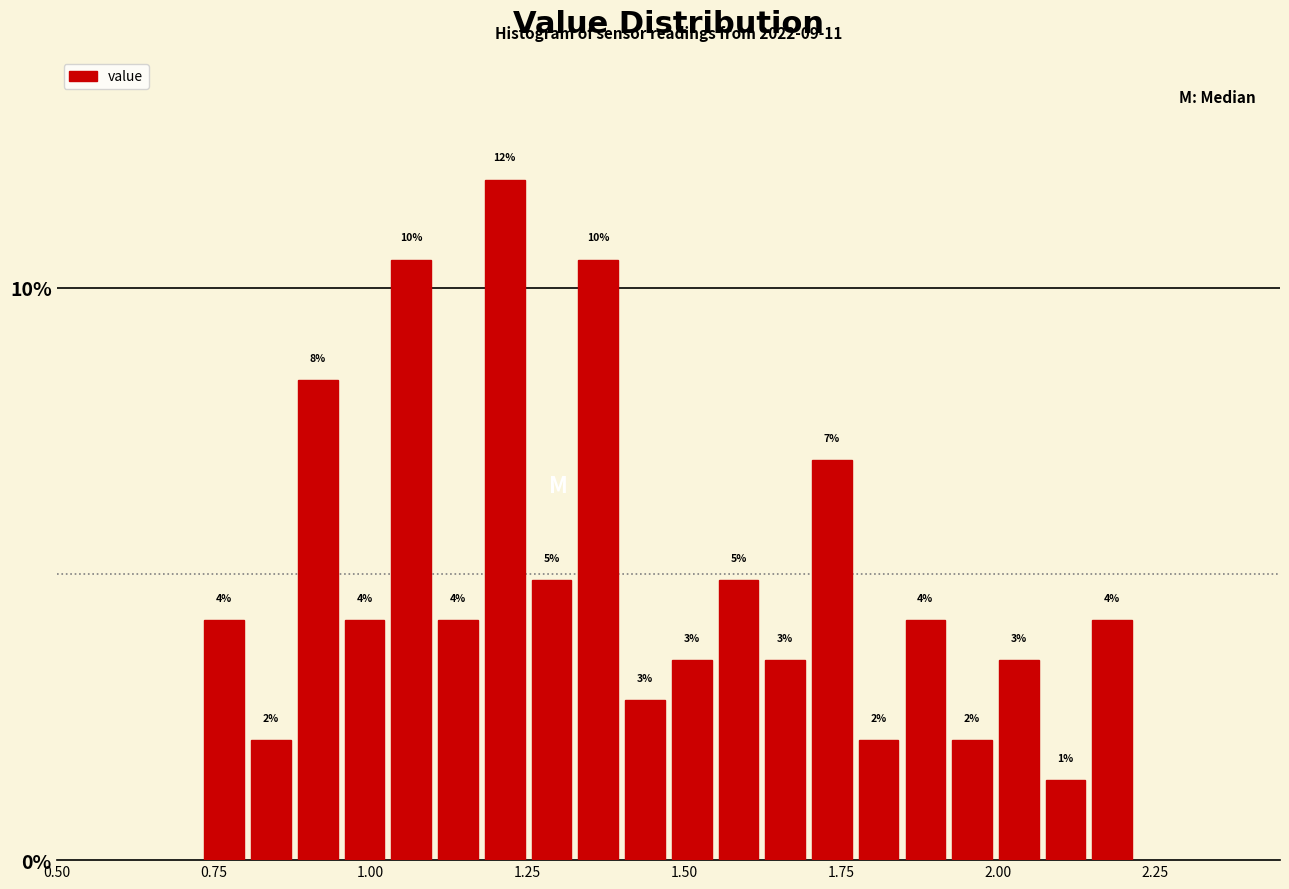

Read against the x-axis, roughly where is the centre of the tallest bar?

1.20